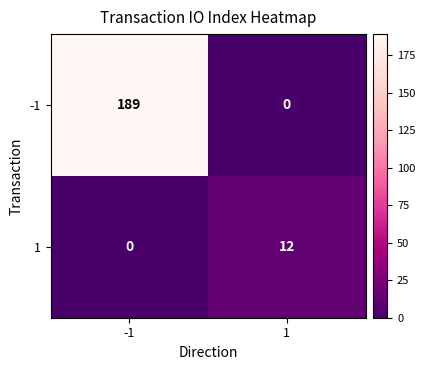

Which series has the largest total across all categories?

-1